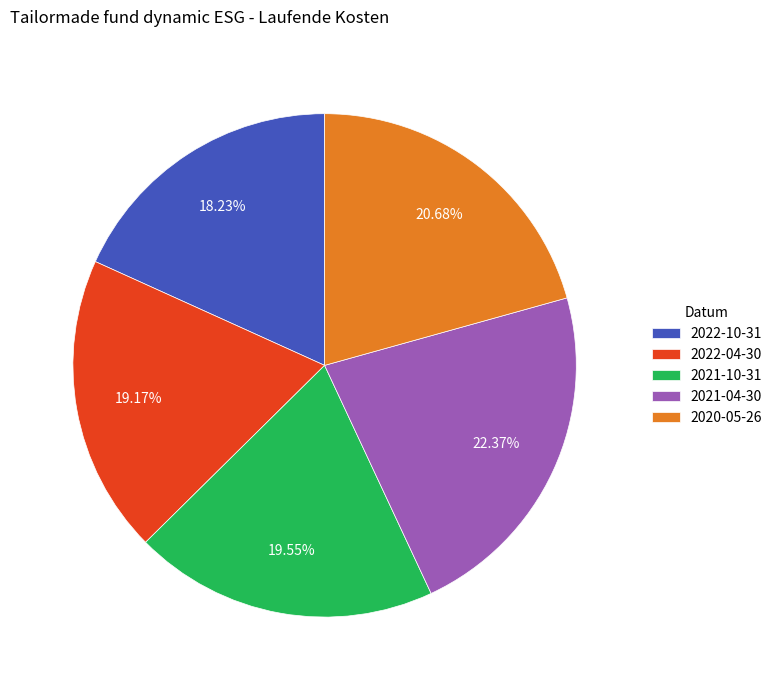

To the nearest percent, what is the combined percentage of 2020-05-26 and 2021-10-31?

40%